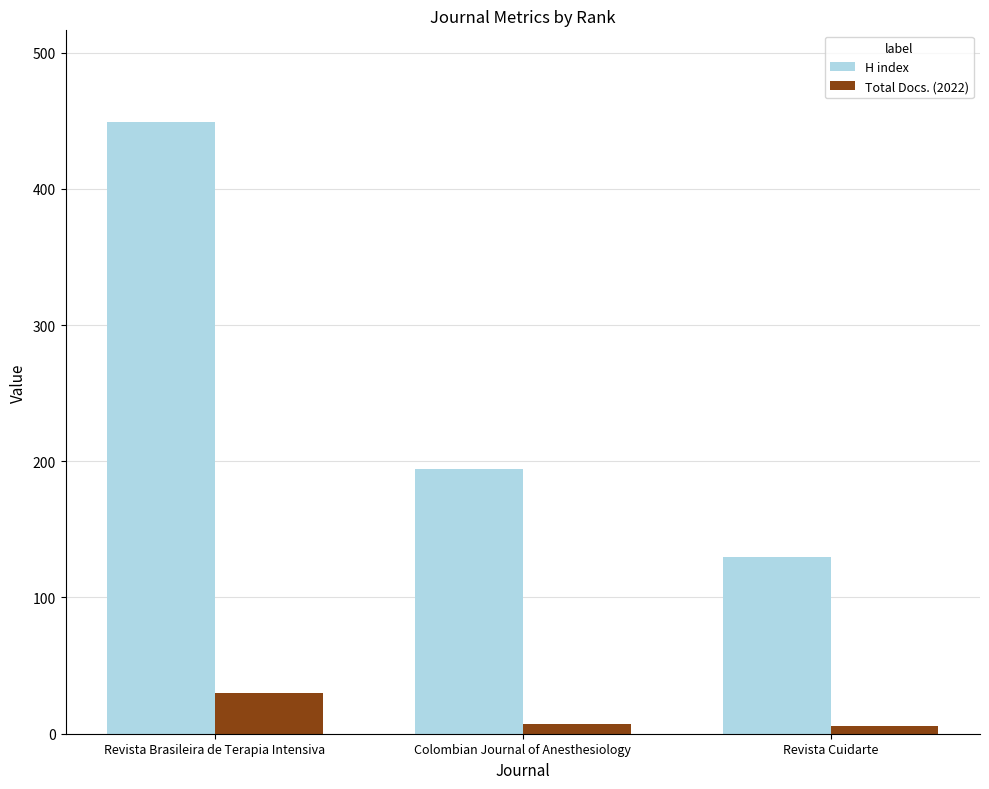

What is the sum of all Total Docs. (2022) values?

43